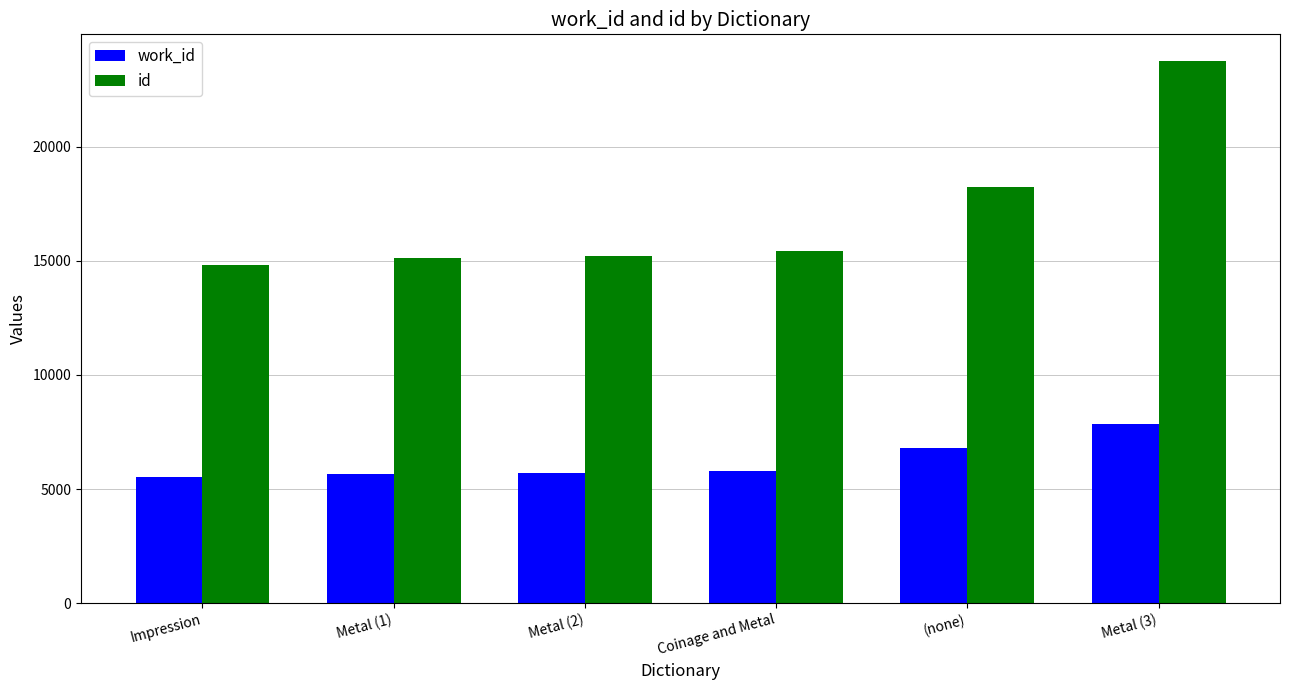

Is the value of work_id at (none) greater than the value of id at Metal (2)?

No